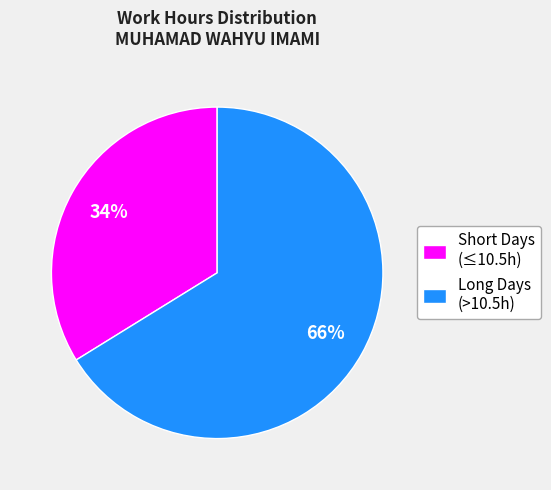

How many segments does this pie chart have?

2